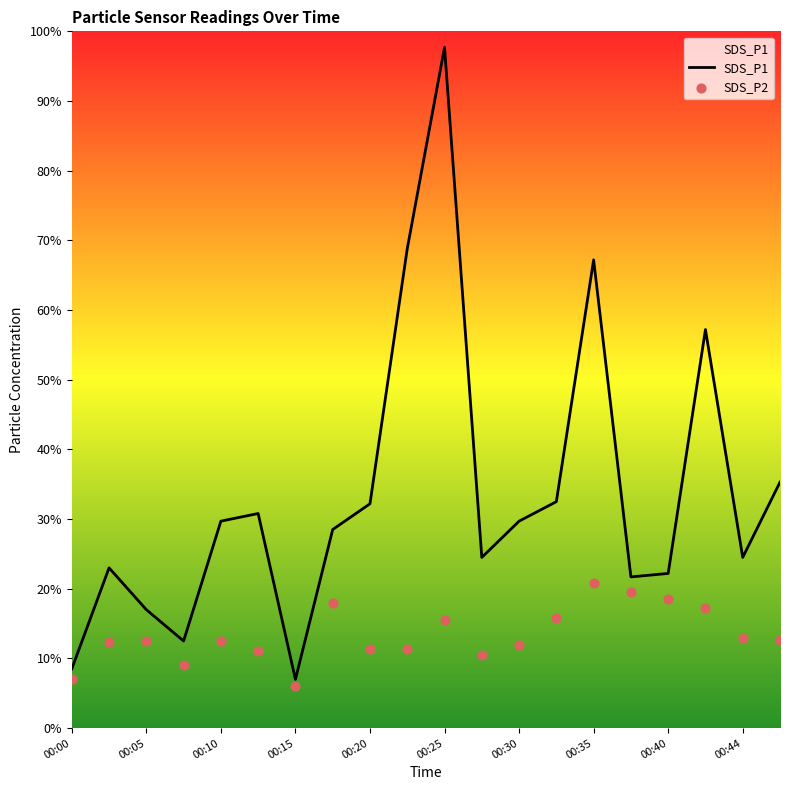

At which category is the sum across all series the highest?

00:25